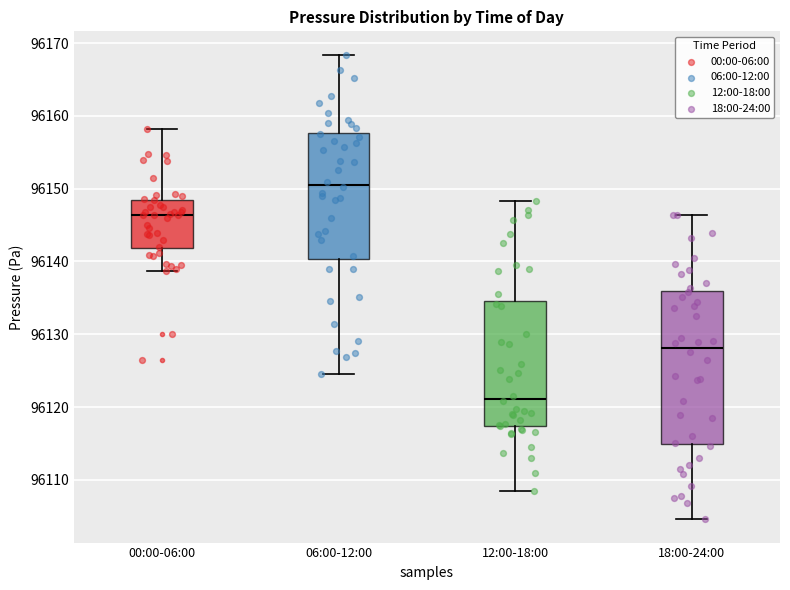

Reading left to right, transcribe this box plot: for each box, give where its median line is, the range the box spans, and where its two whiskers end, as read against the y-axis. The values are not printed on the chart, so give them approximately, as read against the axis.

00:00-06:00: median 96146, box 96142 to 96148, whiskers 96139 to 96158
06:00-12:00: median 96151, box 96140 to 96158, whiskers 96125 to 96168
12:00-18:00: median 96121, box 96117 to 96135, whiskers 96108 to 96148
18:00-24:00: median 96128, box 96115 to 96136, whiskers 96105 to 96146